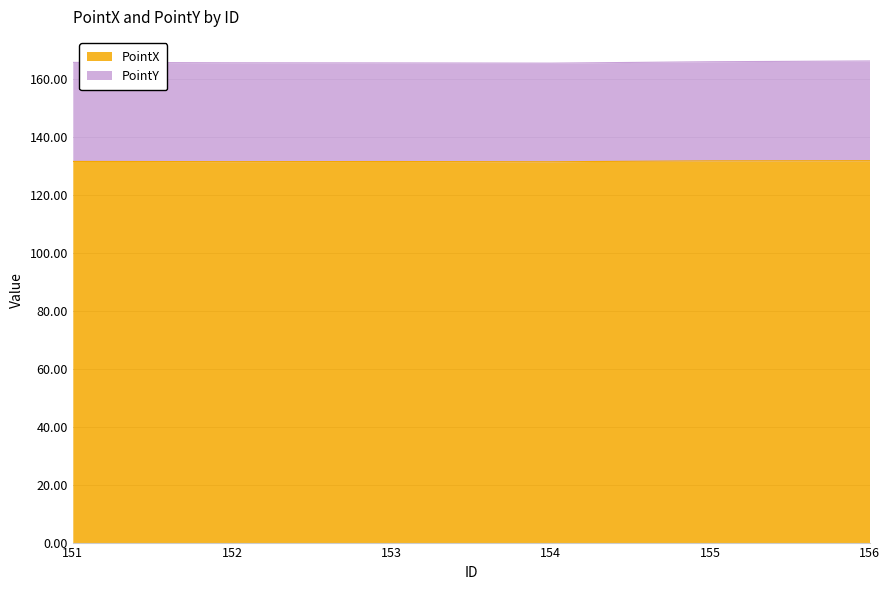

True or false: the data has more than 0 interior local peaks.

True